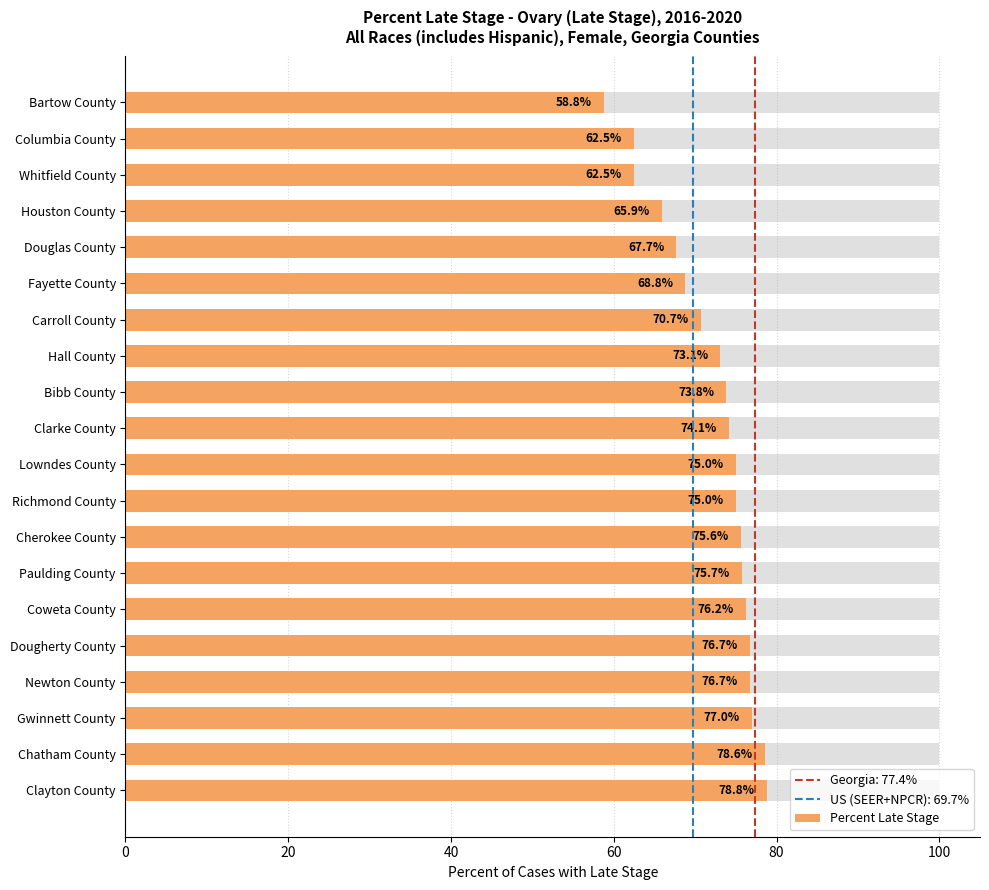

What is the sum of the values at Columbia County and Bibb County?

136.3